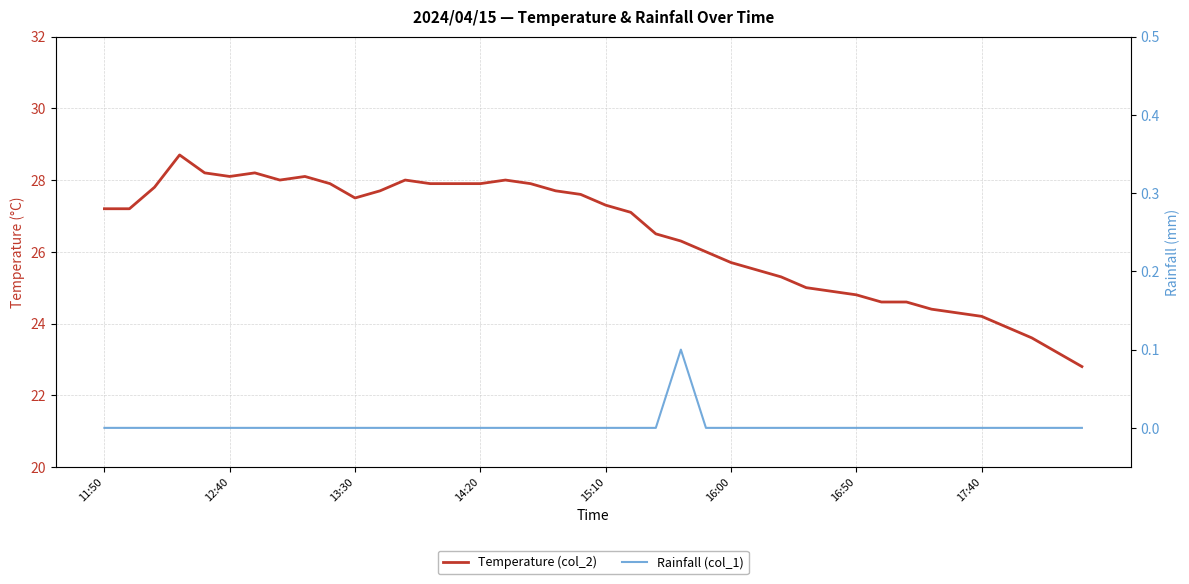

Read the Temperature (col_2) value at 38.

23.2